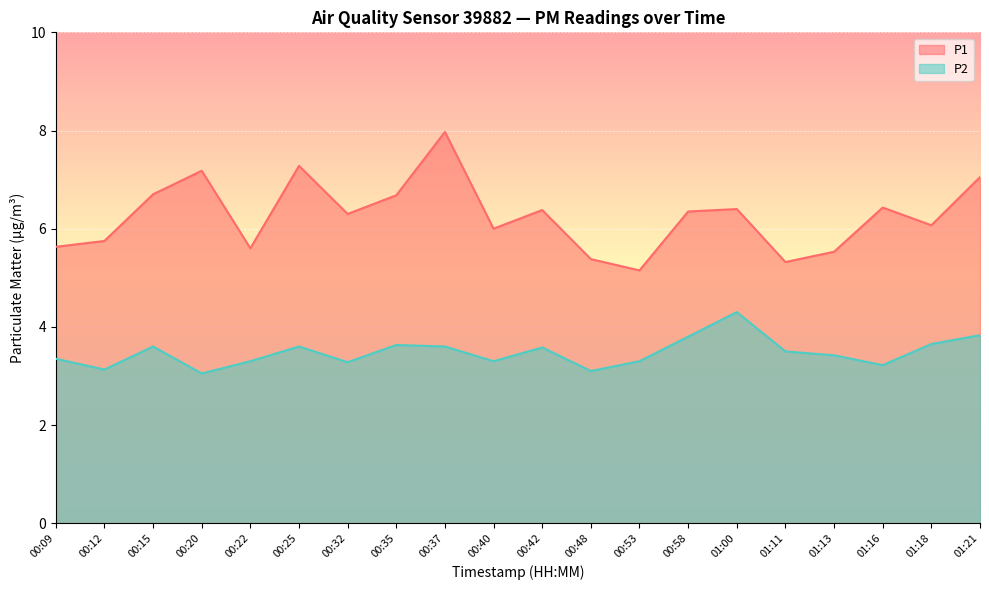

Which series has the widest spread of values?

P1